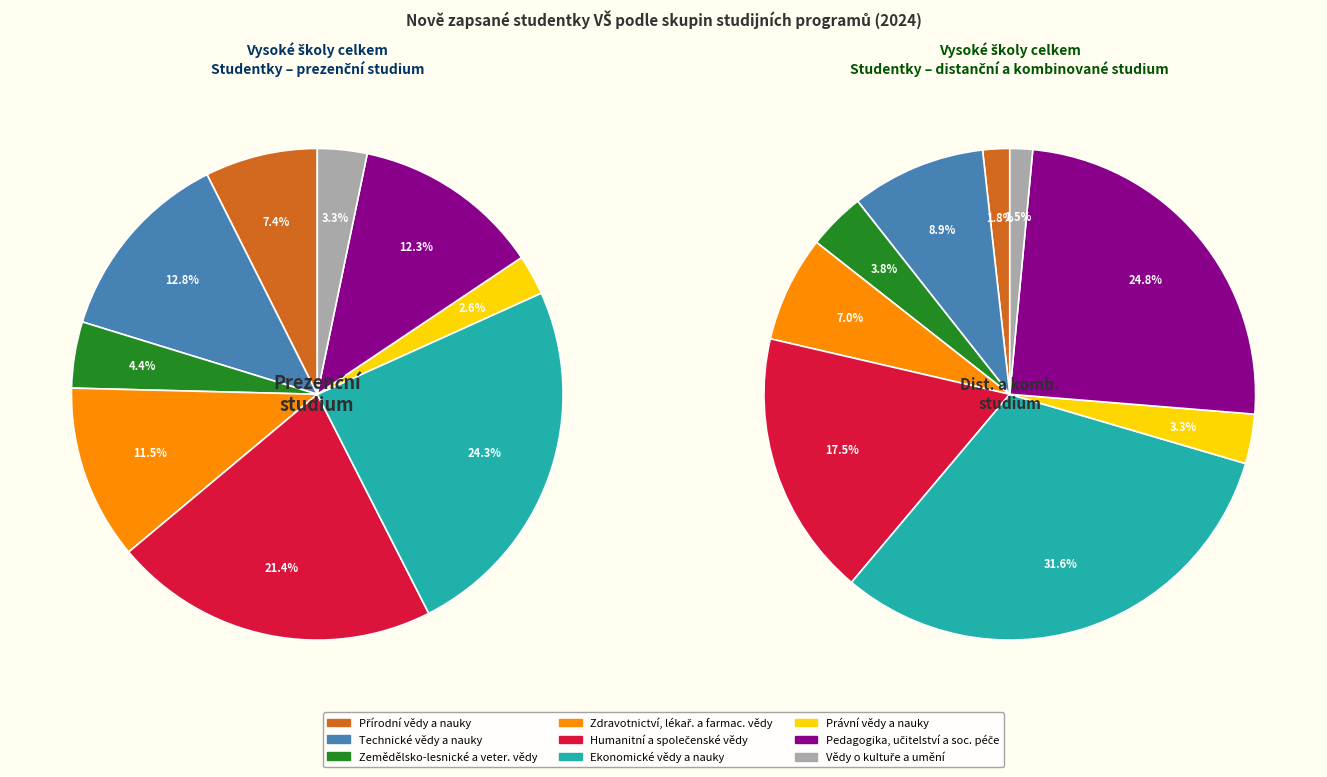

The Právní vědy a nauky slice represents 1% of the pie. True or false?

False